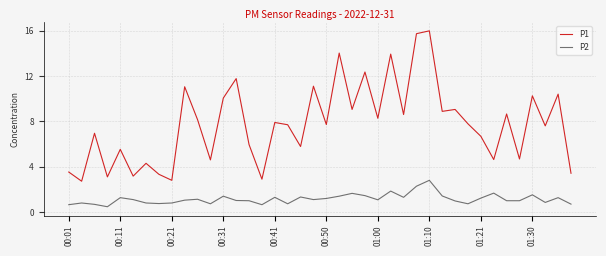

List the series in order of their peak value, highest first.

P1, P2